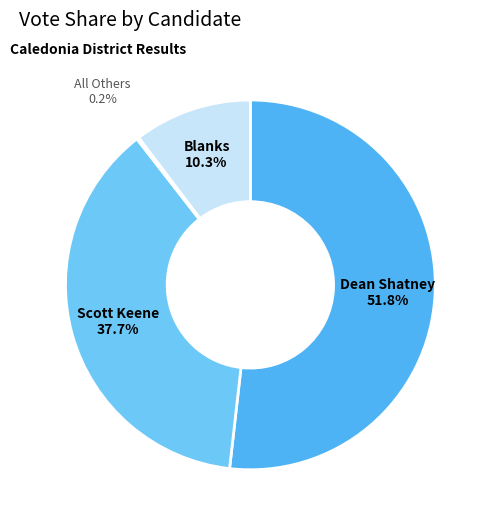

What is the largest slice in the pie chart?

Dean Shatney